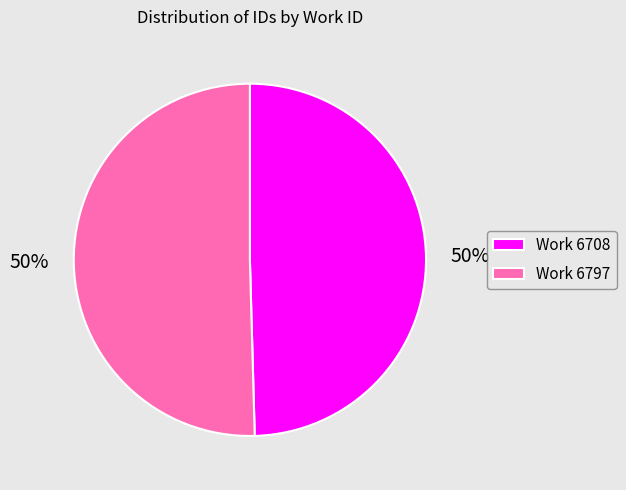

Combined, do Work 6708 and Work 6797 account for over 50%?

Yes